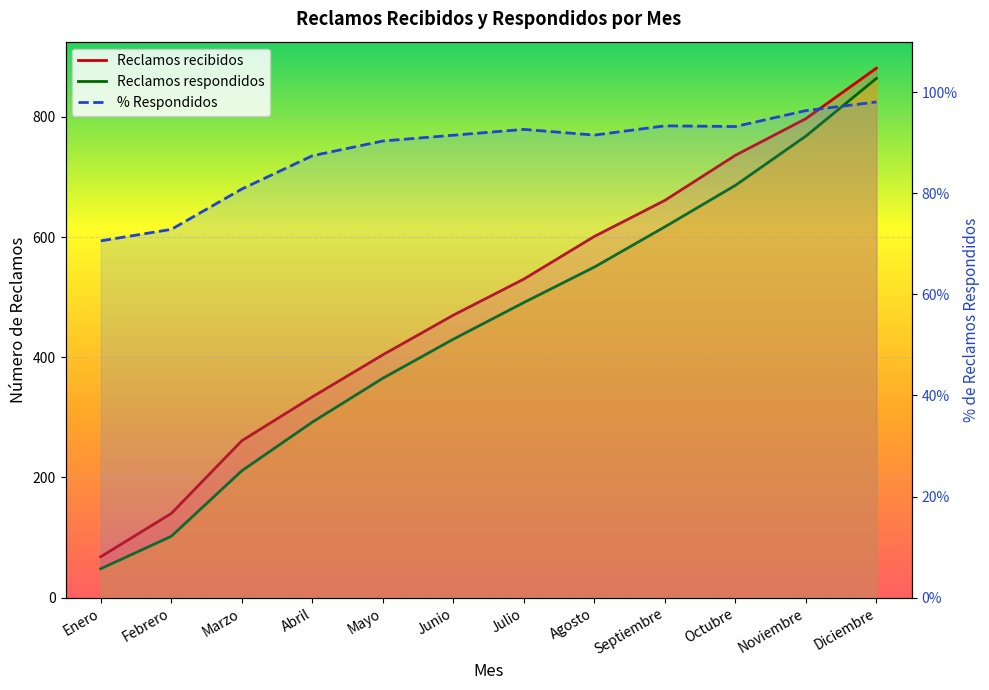

What is the total value across all series at Agosto?

1151